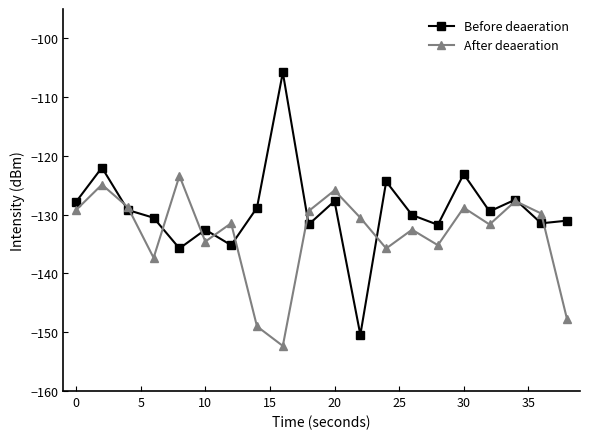

What is the lowest value of the Before deaeration series?

-150.4